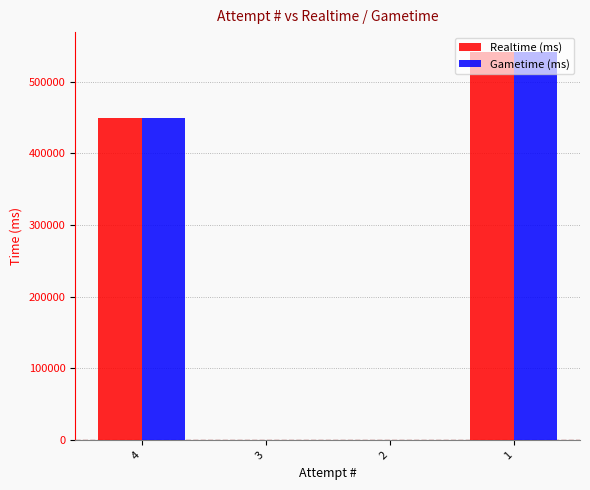

True or false: Realtime (ms) has a value of 541753 at 1.

True